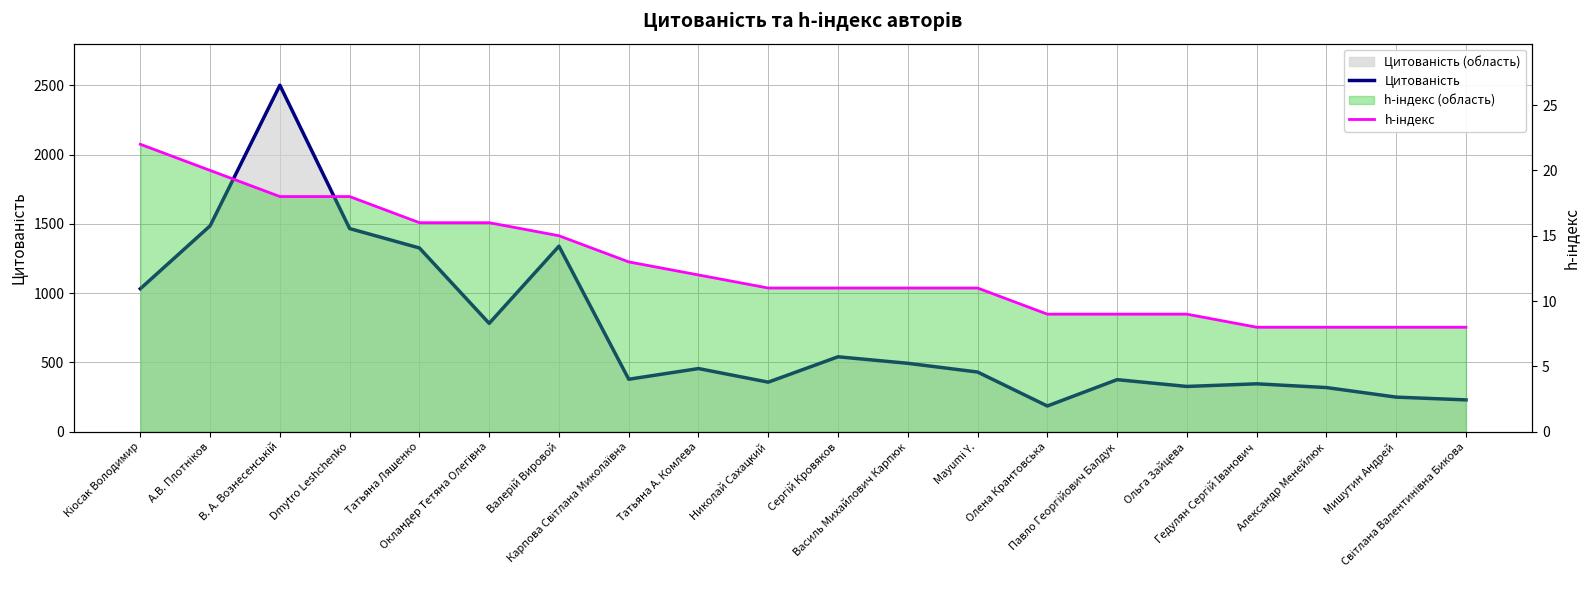

True or false: Цитованість has a value of 494 at Василь Михайлович Карпюк.

True